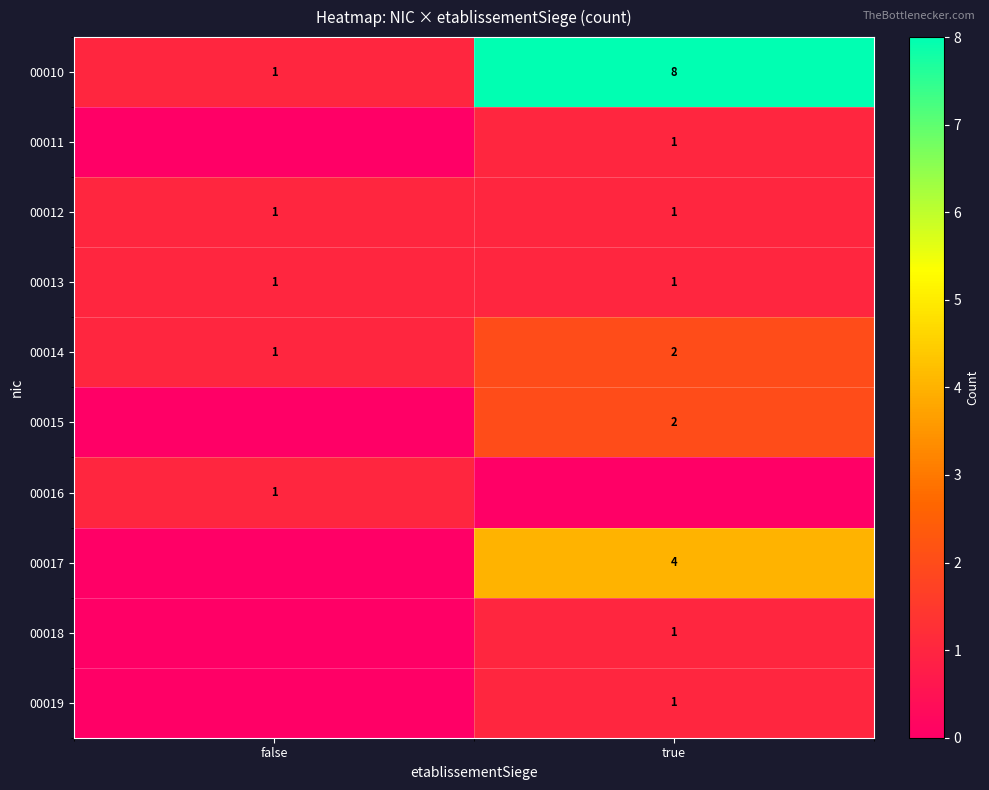

How many values in the 00010 series are below 8?

1